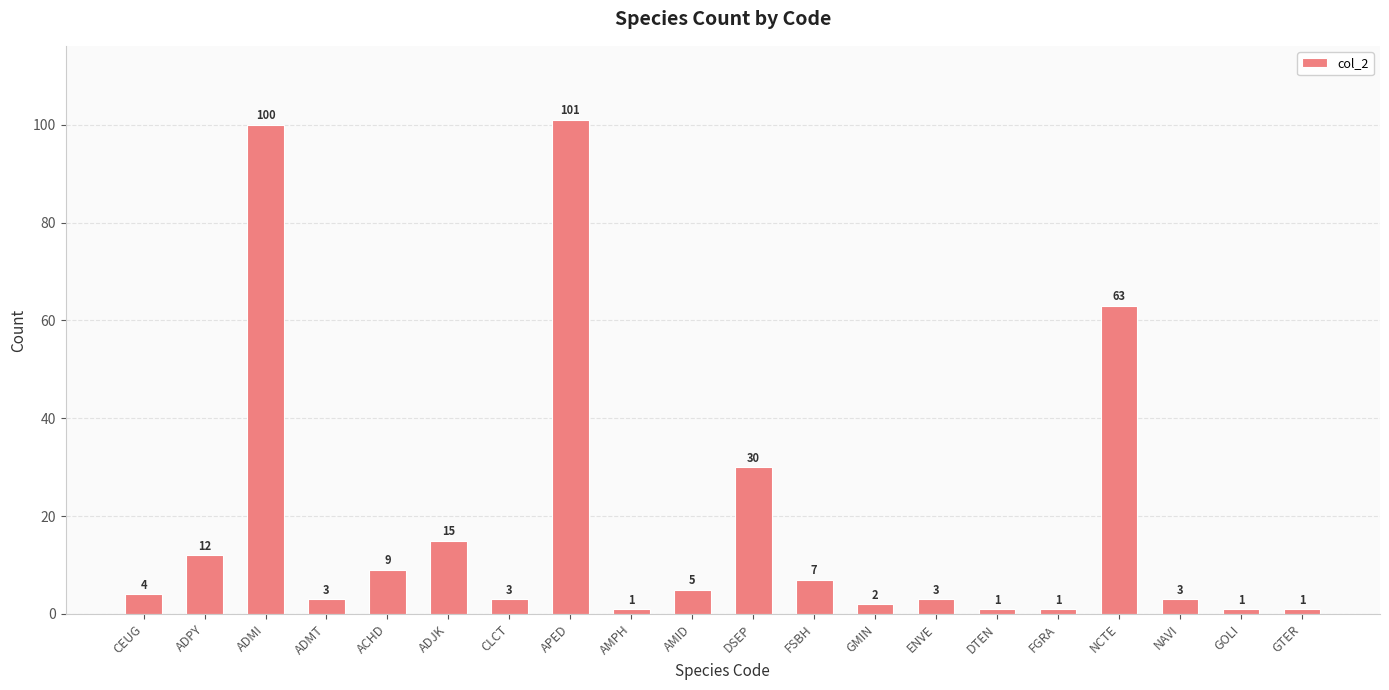

Count the number of data series in this chart.

1